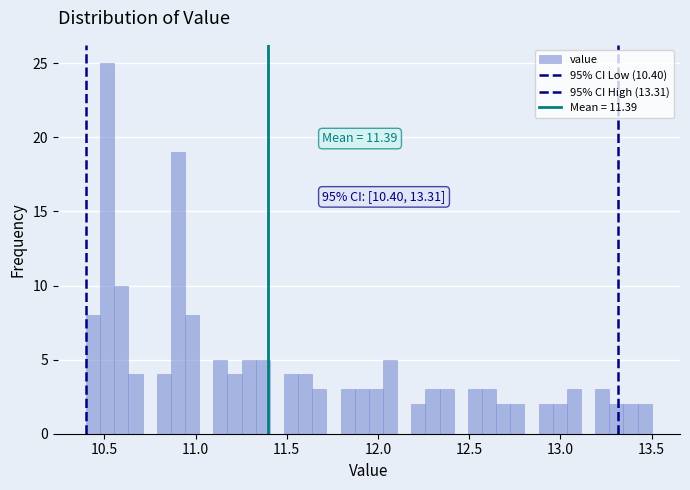

Around what value on the x-axis is the tallest bar? Give the approximate position of its centre, as read against the axis.

10.50